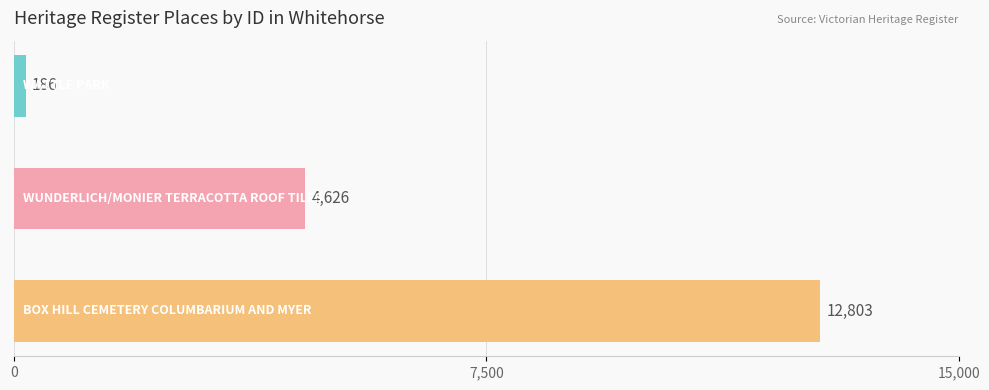

Count the values in the range 186 to 12803.

3